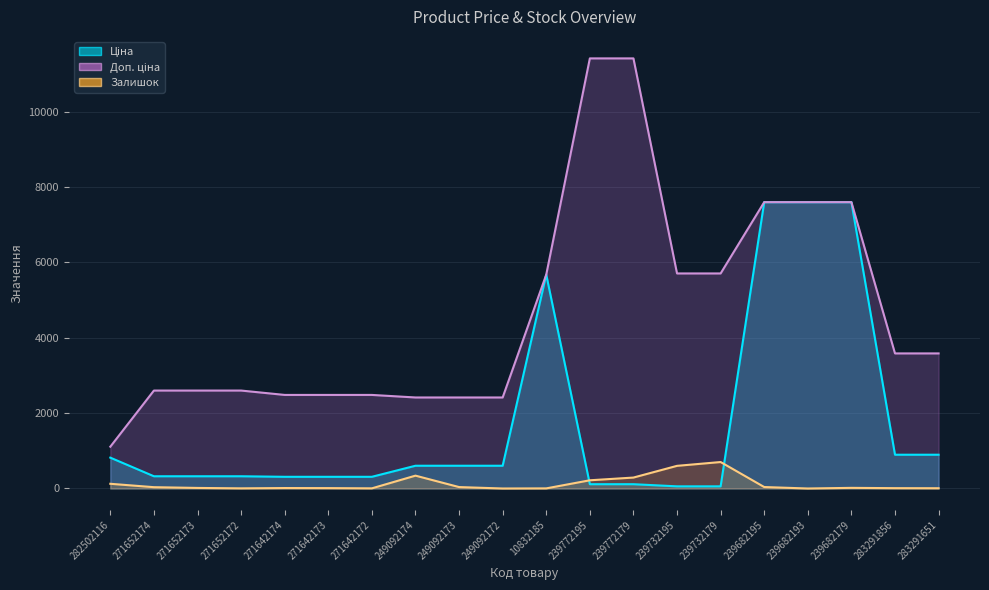

True or false: Залишок and Доп. ціна intersect in this chart.

False